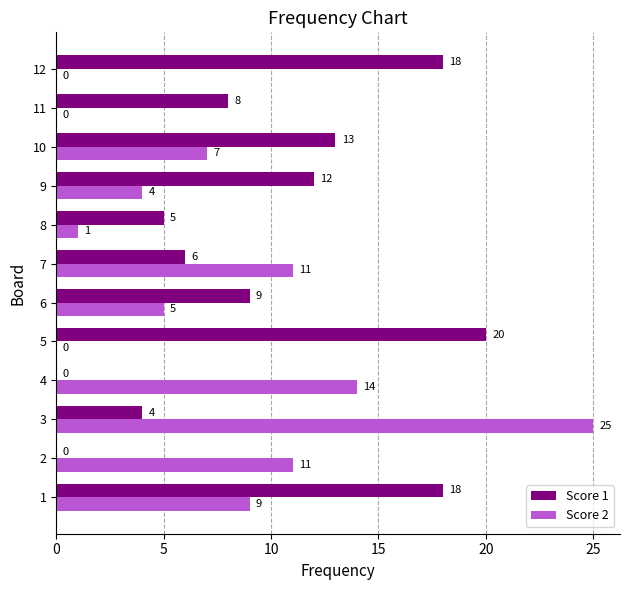

What is the highest value of the Score 2 series?

25